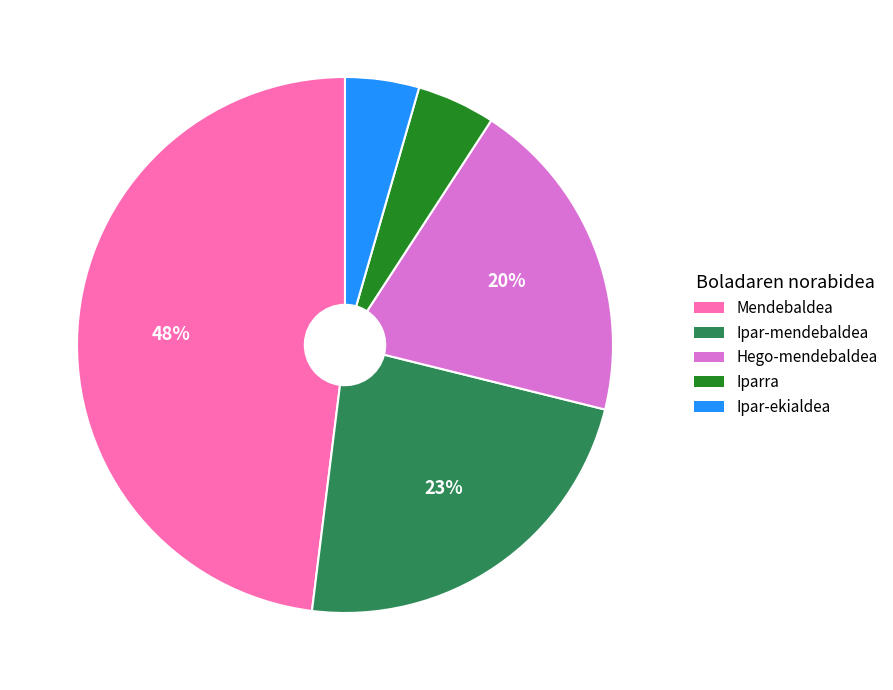

To the nearest percent, what is the average slice percentage?

20%